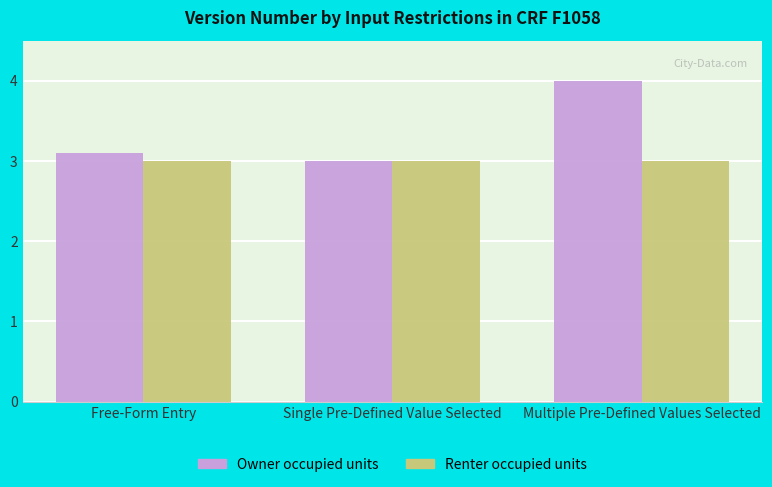

What is the label of the 2nd bar from the left?

Single Pre-Defined Value Selected